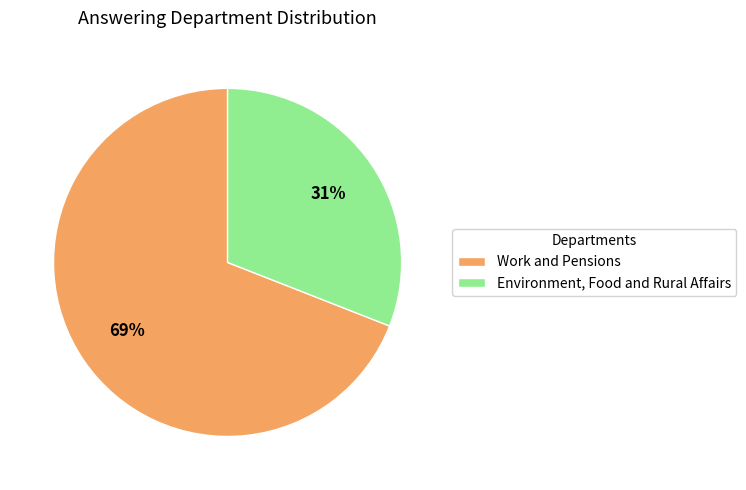

Is the sum of Environment, Food and Rural Affairs and Work and Pensions greater than half?

Yes